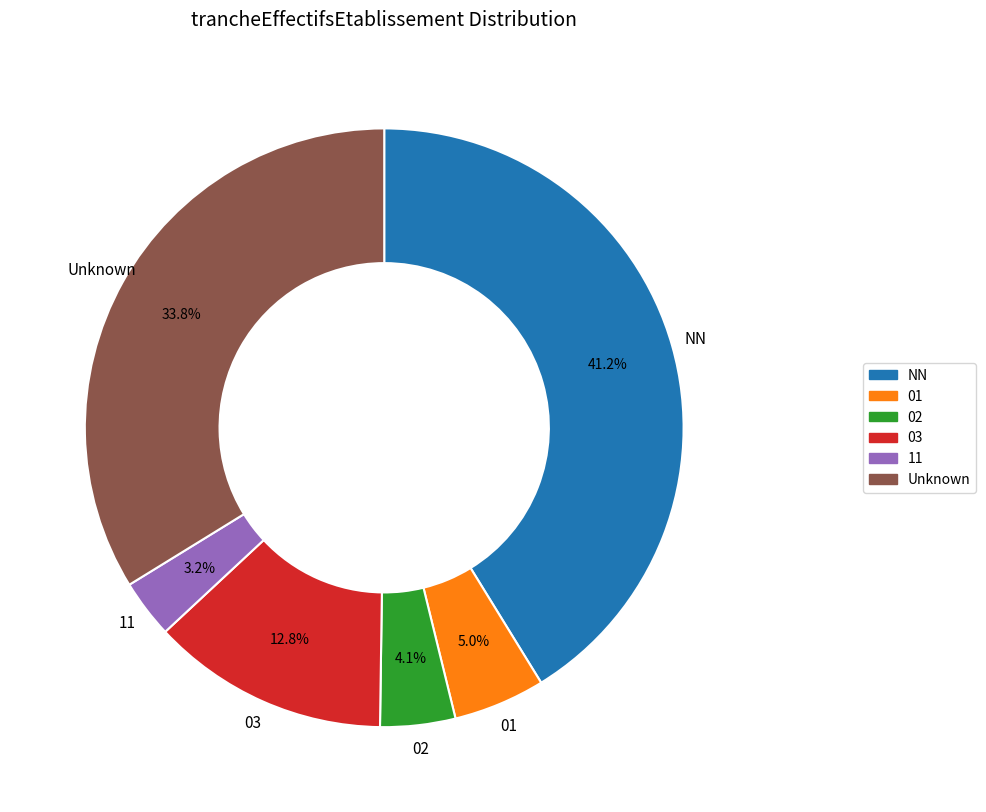

What is the smallest slice in the pie chart?

11